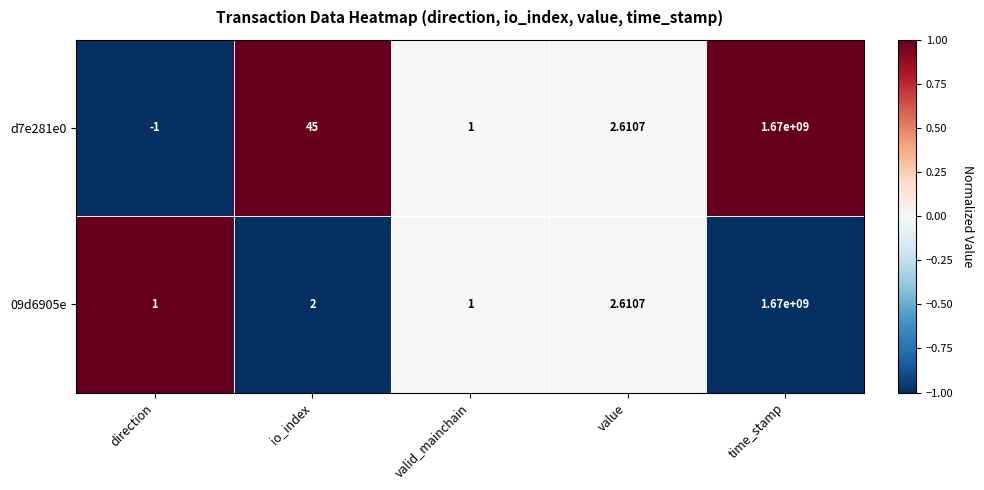

Where does the d7e281e0 series first go above 2?

io_index